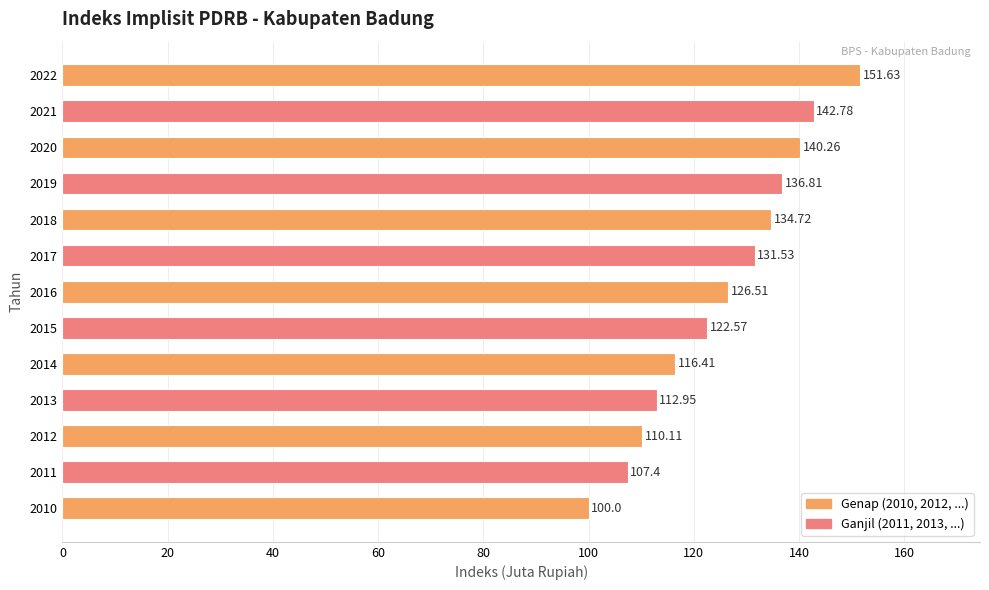

What is the difference between the maximum and minimum values?

51.6